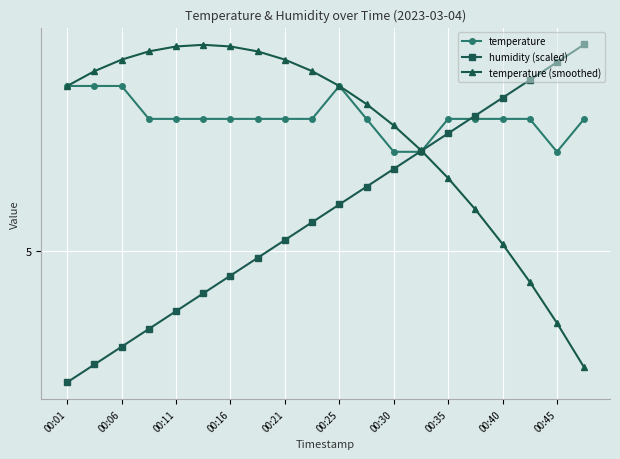

Is this an area chart (filled region under the line)?

No